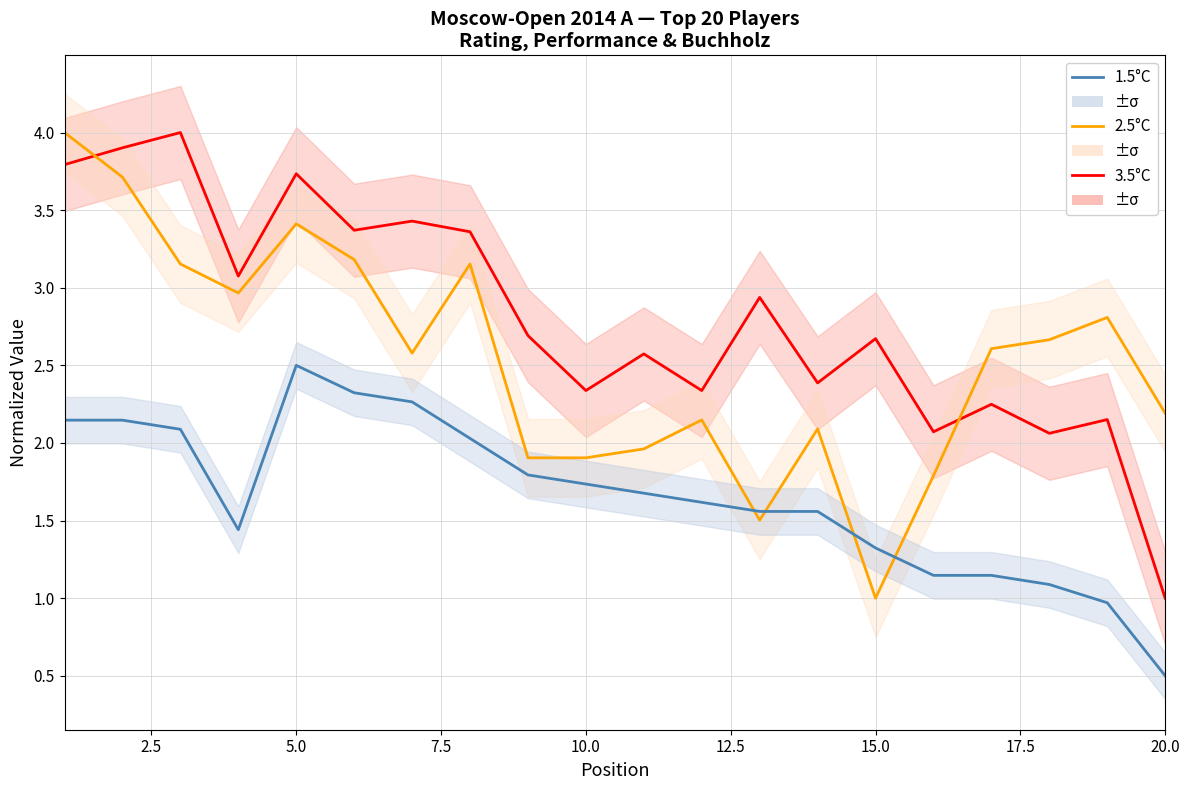

What is the difference between the second highest and second lowest values in the 3.5°C series?

1.8